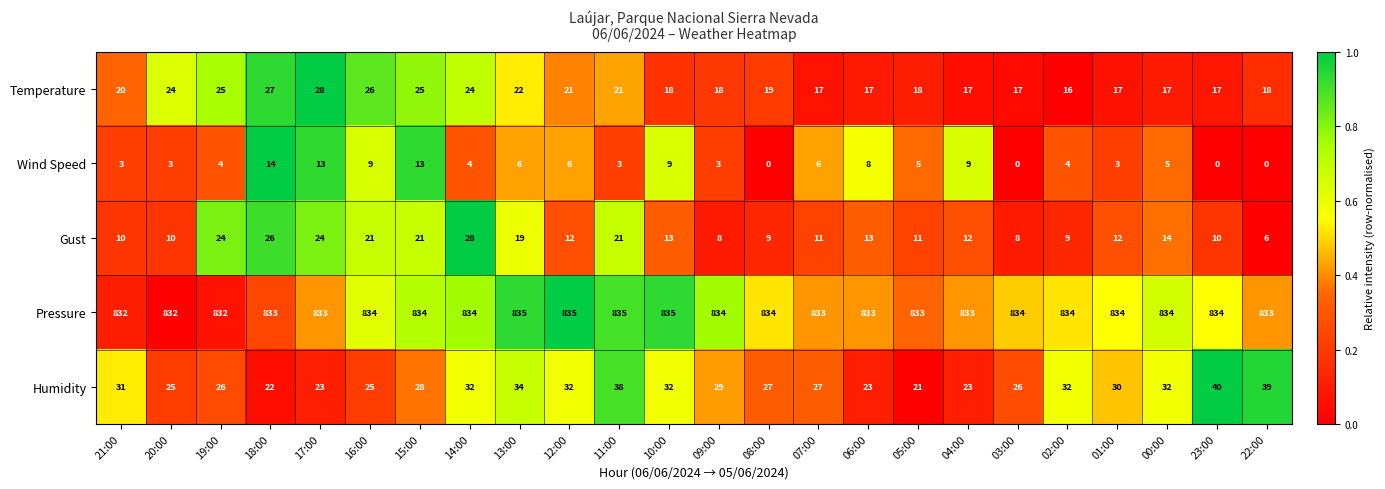

What is the sum of all Temperature values?

489